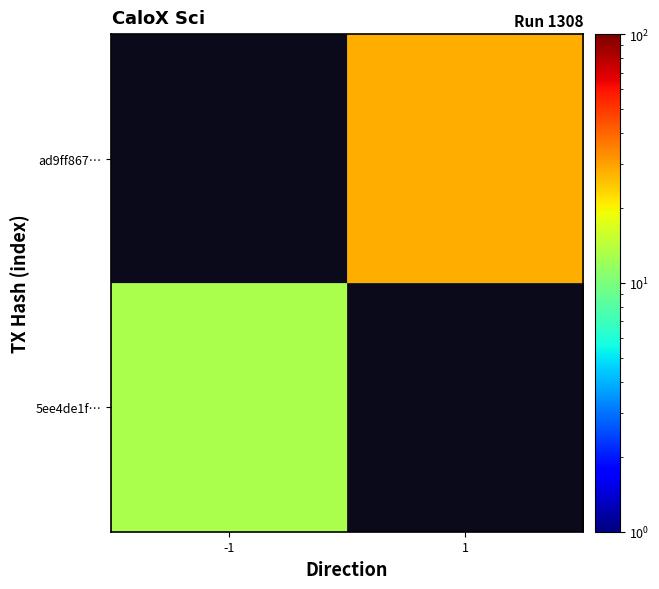

Rank the series by their average value, from lowest to highest.

5ee4de1f…, ad9ff867…